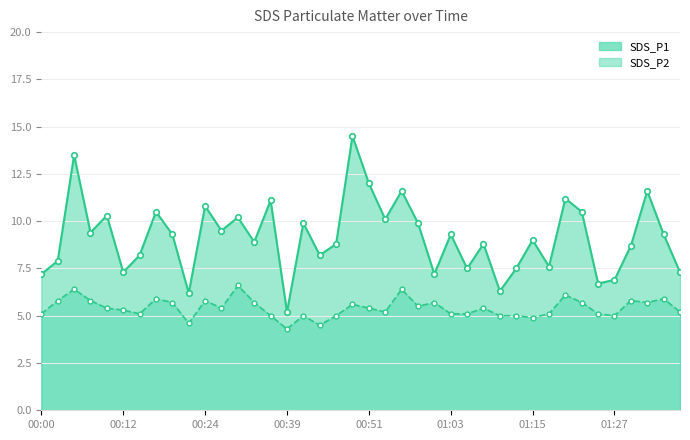

Which series has the widest spread of values?

SDS_P1